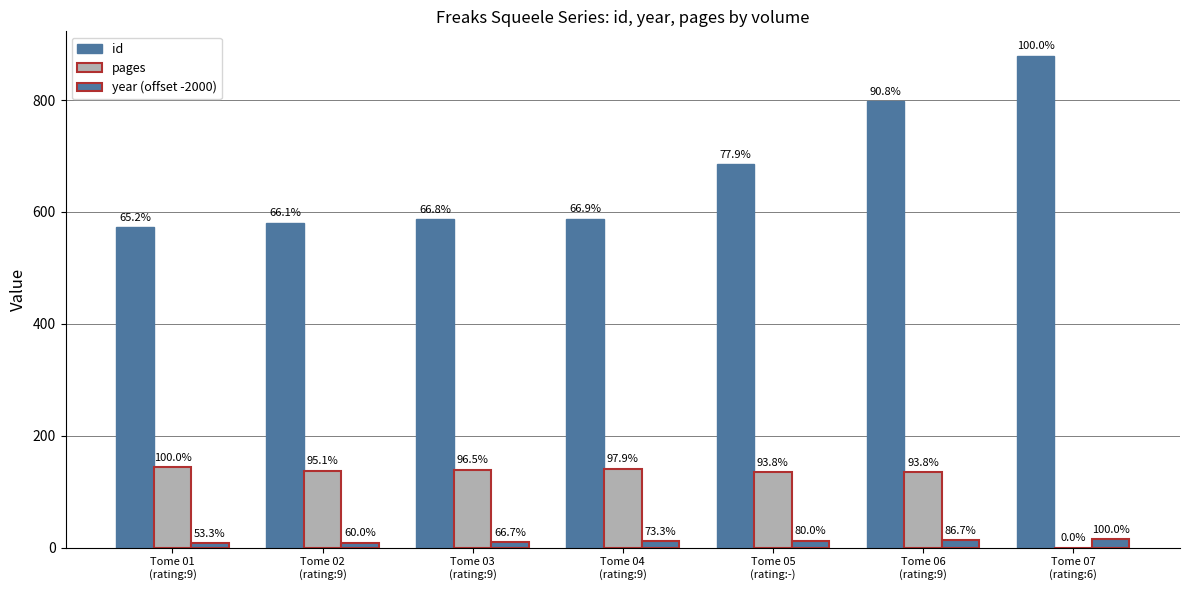

Does the chart contain stacked bars?

No